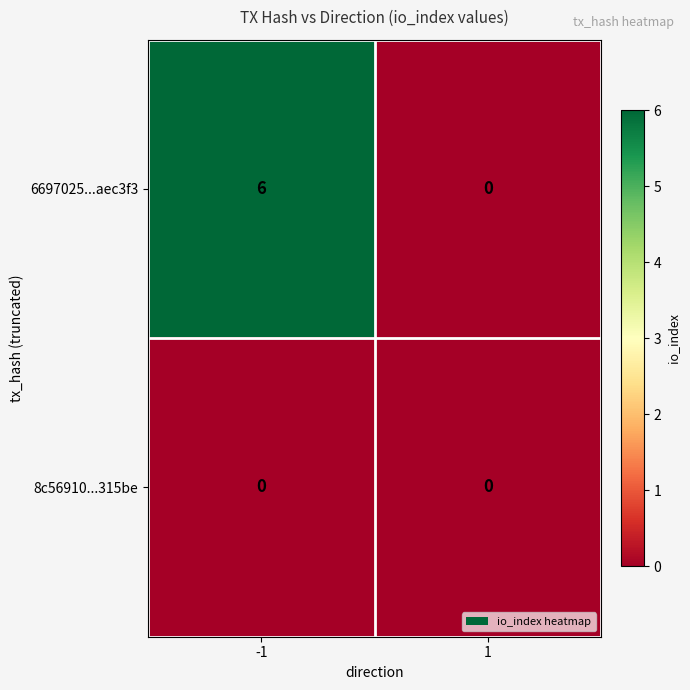

Which series changed the most between -1 and 1?

6697025...aec3f3